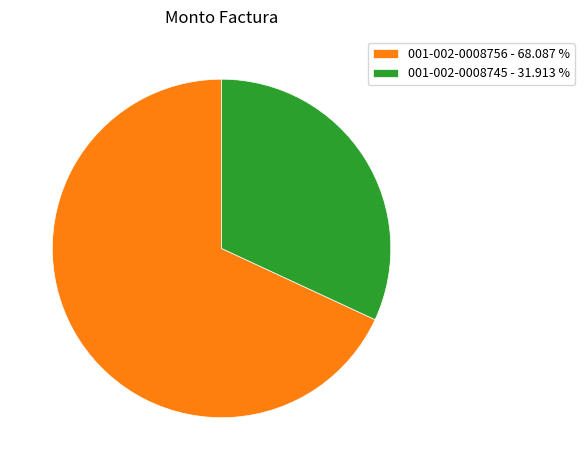

Does 001-002-0008745 represent more than half of the total?

No